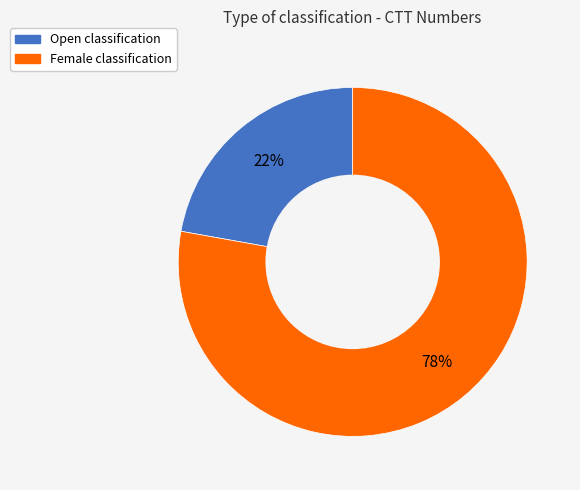

How many segments does this pie chart have?

2